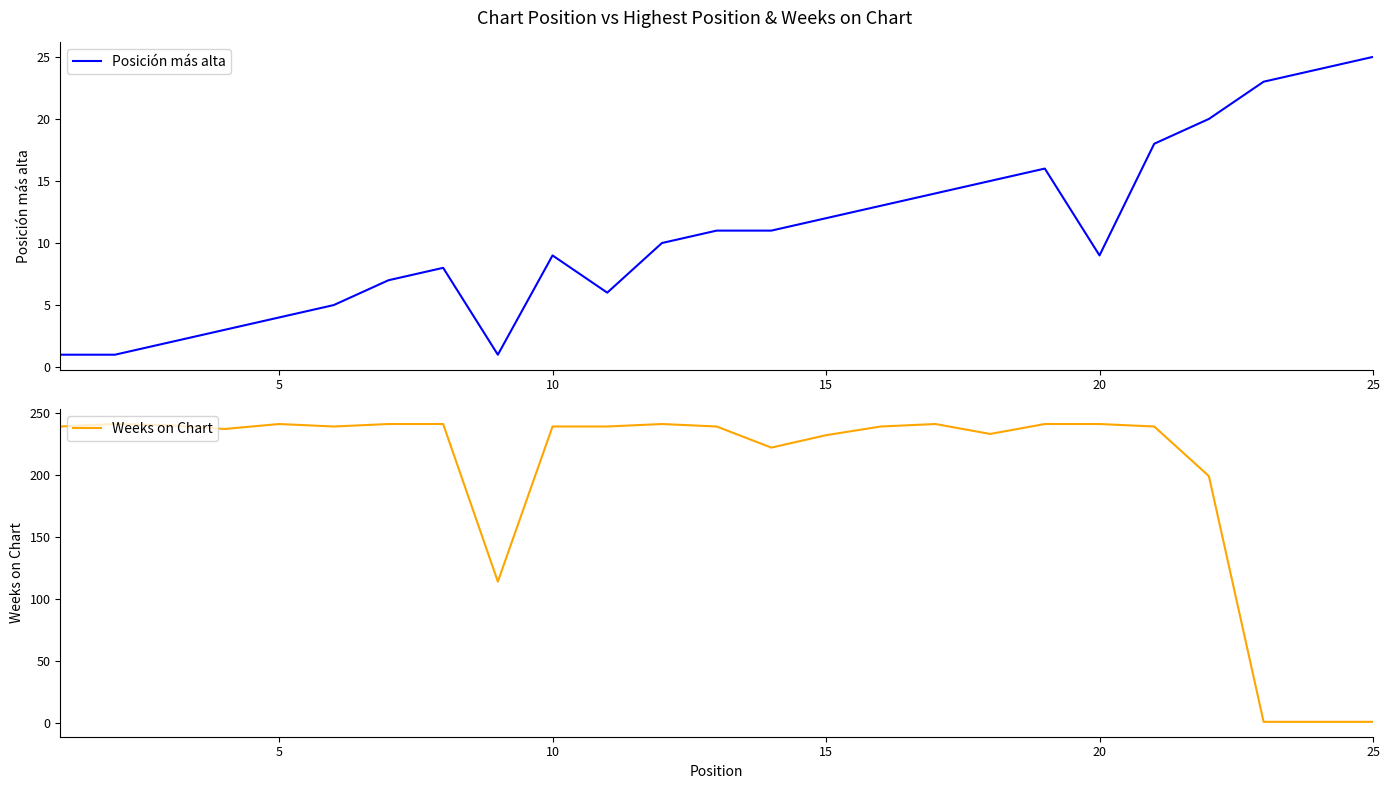

How many interior local valleys does the Weeks on Chart series have?

5